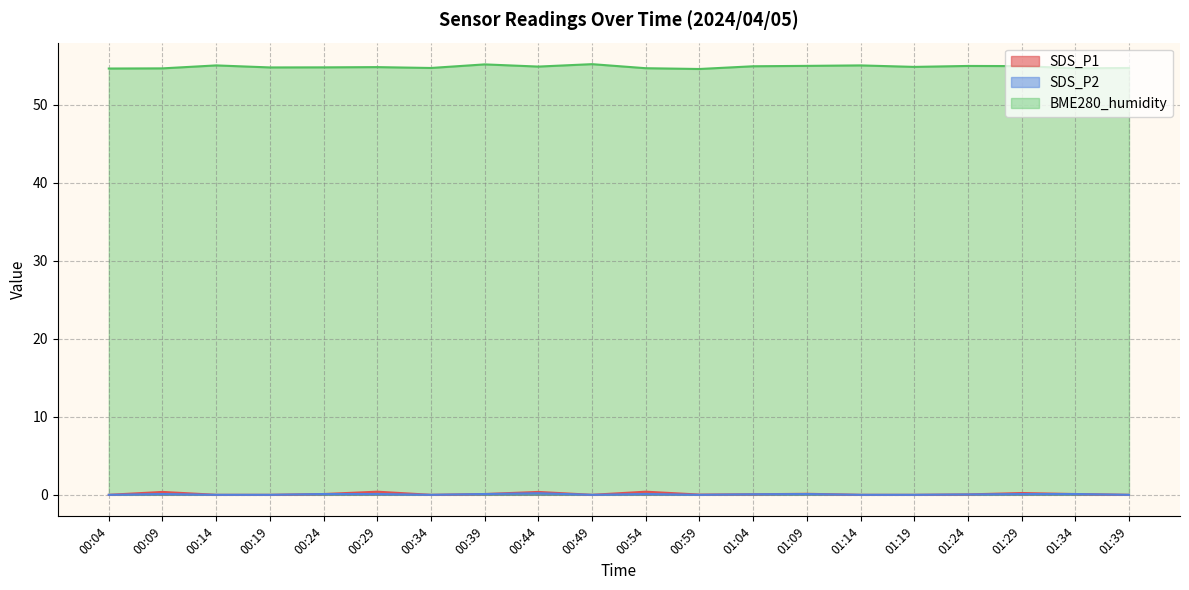

Rank the series at 00:14 from highest to lowest value.

BME280_humidity, SDS_P1, SDS_P2